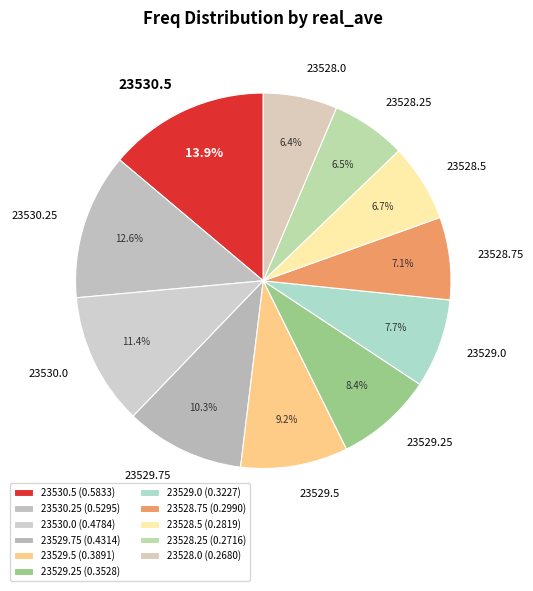

To the nearest percent, what is the difference between the largest and smallest slice percentages?

7%